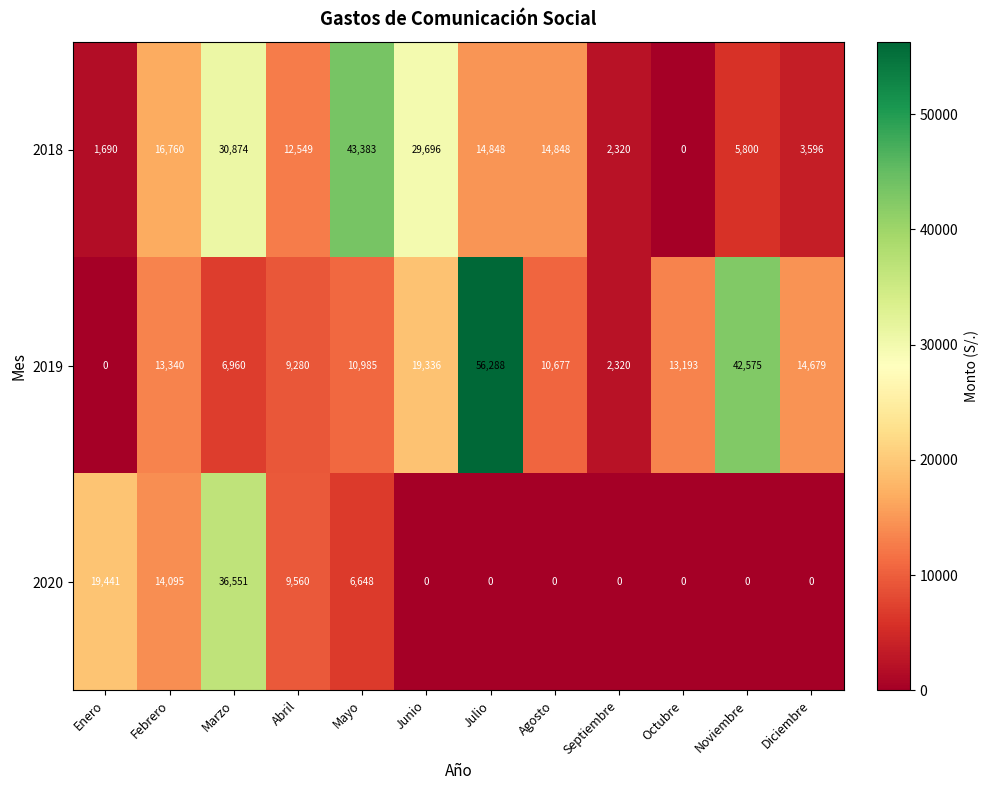

How many values in 2018 are above zero?

11